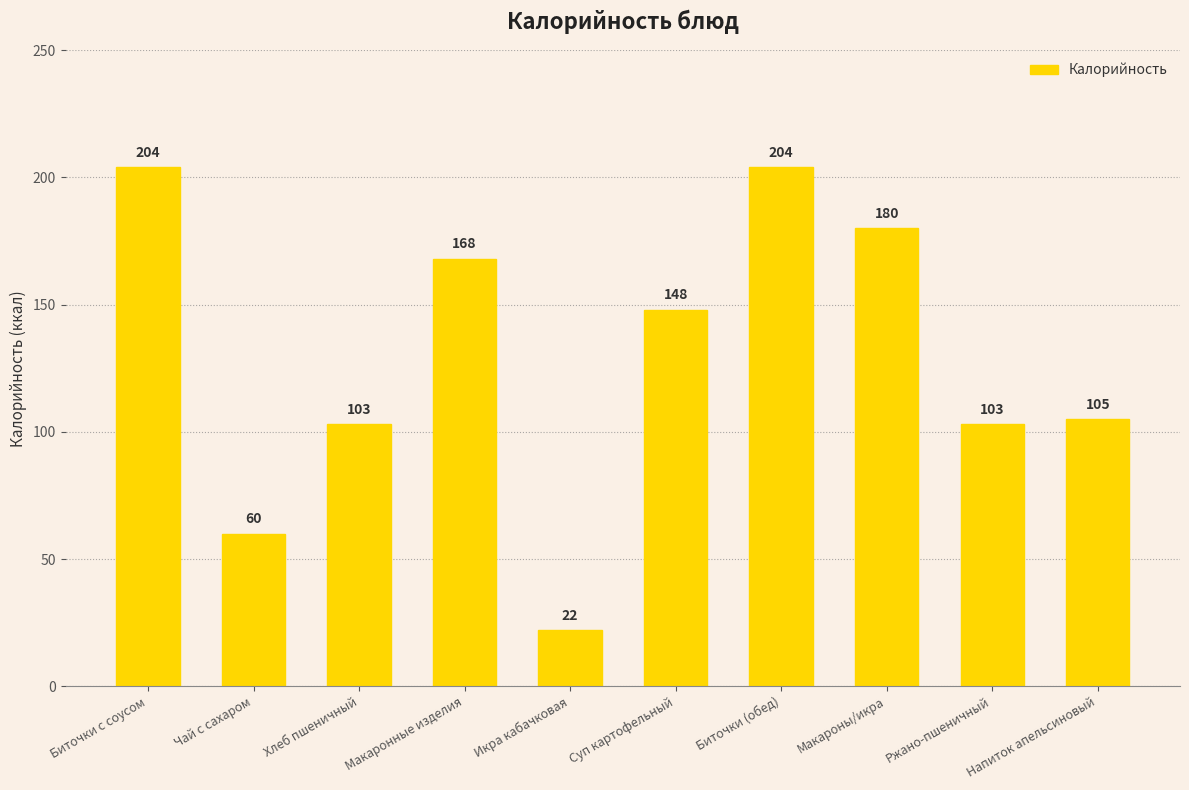

What is the label of the 5th bar from the right?

Суп картофельный